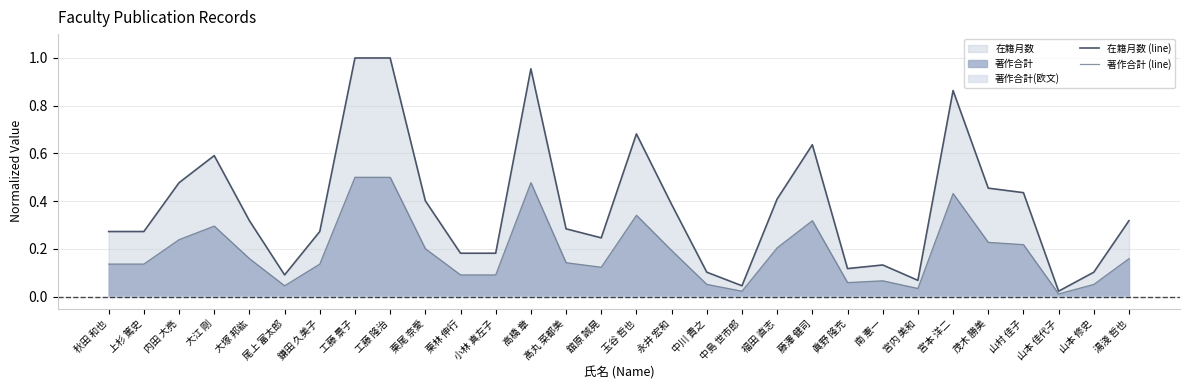

Count the number of data series in this chart.

2